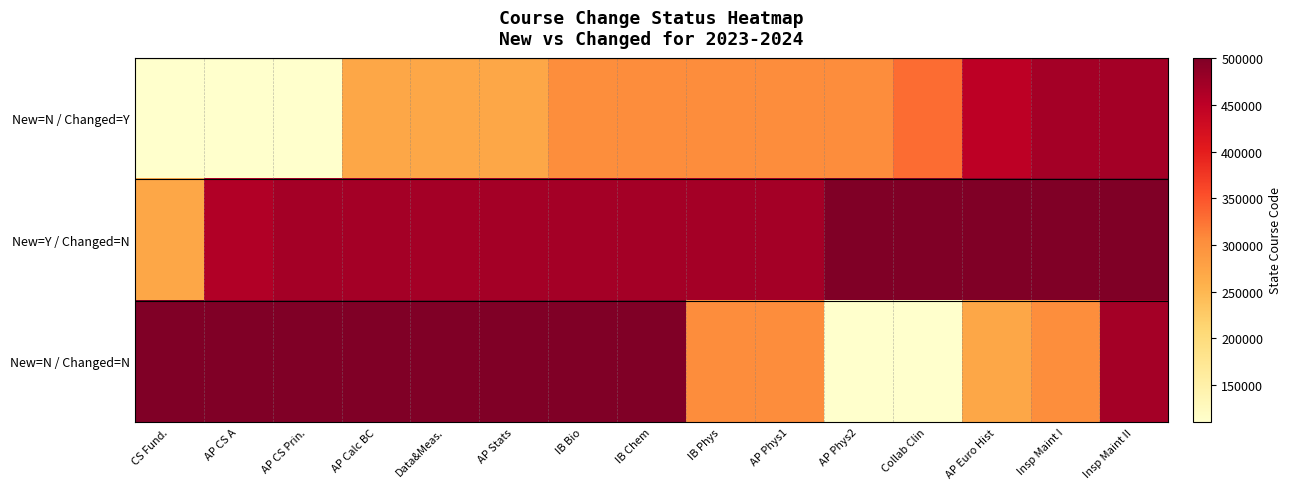

Reading left to right, extract all data points from this chart.

New=N / Changed=Y: CS Fund.=110225	AP CS A=110701	AP CS Prin.=110711	AP Calc BC=270514	Data&Meas.=270601	AP Stats=270604	IB Bio=302644	IB Chem=304524	IB Phys=304823	AP Phys1=304828	AP Phys2=304829	Collab Clin=331033	AP Euro Hist=450844	Insp Maint I=470451	Insp Maint II=470452
New=Y / Changed=N: CS Fund.=270510	AP CS A=460818	AP CS Prin.=470470	AP Calc BC=470471	Data&Meas.=470523	AP Stats=470525	IB Bio=470639	IB Chem=470640	IB Phys=470644	AP Phys1=470649	AP Phys2=500211	Collab Clin=500320	AP Euro Hist=500321	Insp Maint I=500611	Insp Maint II=500612
New=N / Changed=N: CS Fund.=500615	AP CS A=500616	AP CS Prin.=500617	AP Calc BC=500618	Data&Meas.=500619	AP Stats=500712	IB Bio=500713	IB Chem=500714	IB Phys=304829	AP Phys1=304828	AP Phys2=110225	Collab Clin=110711	AP Euro Hist=270604	Insp Maint I=302644	Insp Maint II=470639